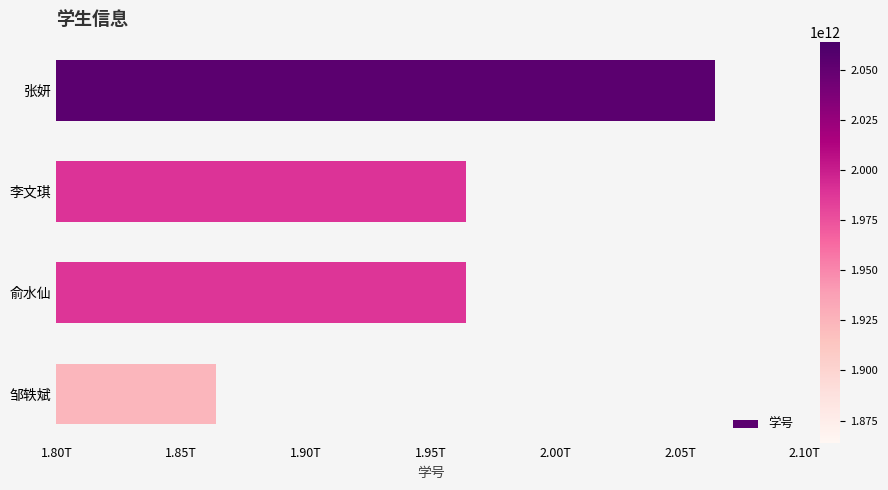

Does the chart contain stacked bars?

No